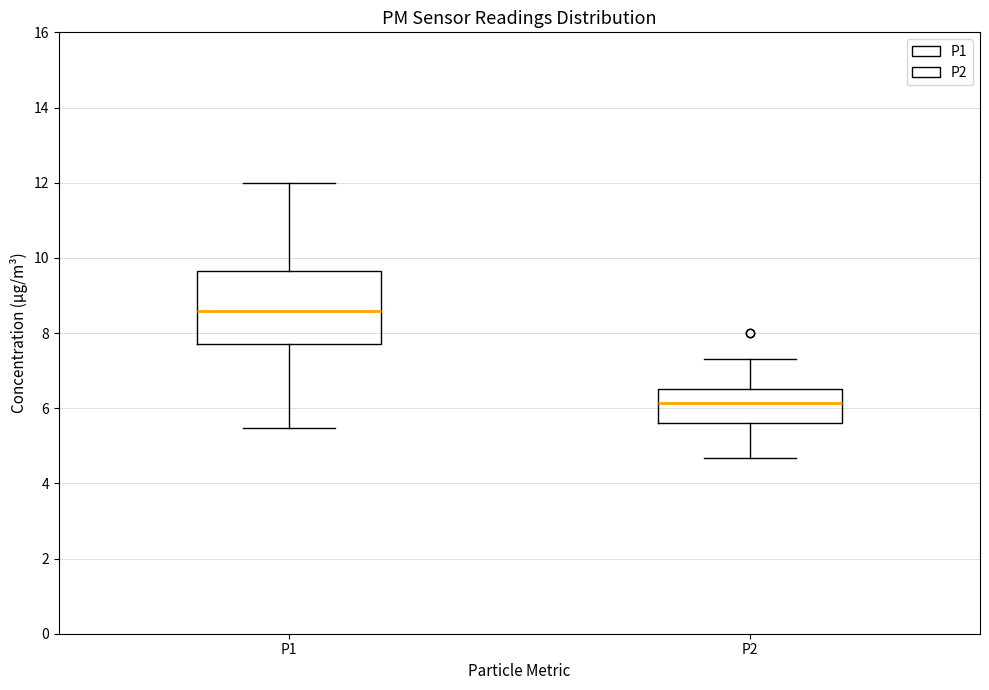

Where does the median line of the box for P1 sit on the y-axis? The values are not printed on the chart, so give them approximately, as read against the axis.

8.6